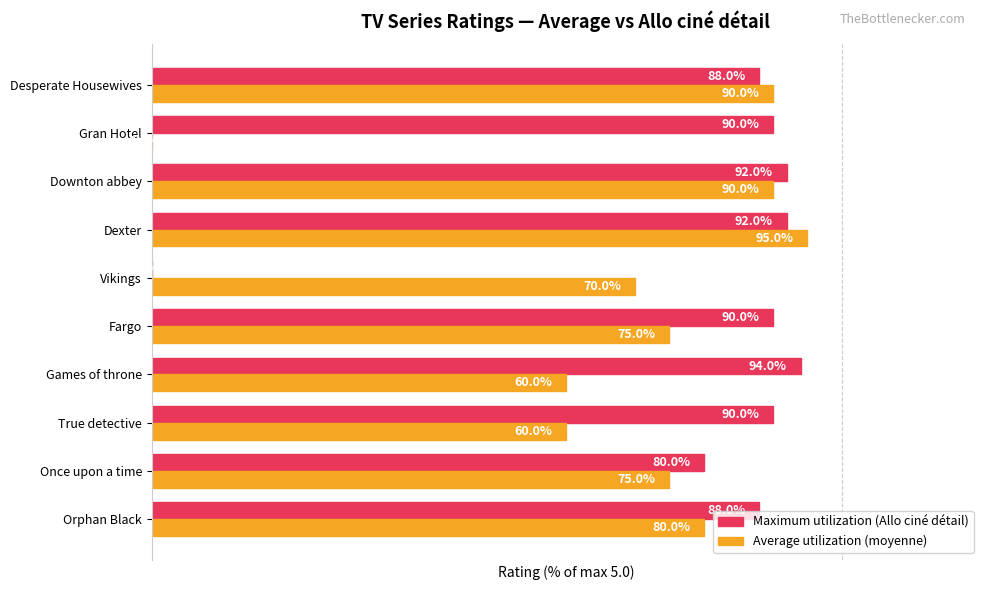

Which category has the highest value across all series?

Dexter